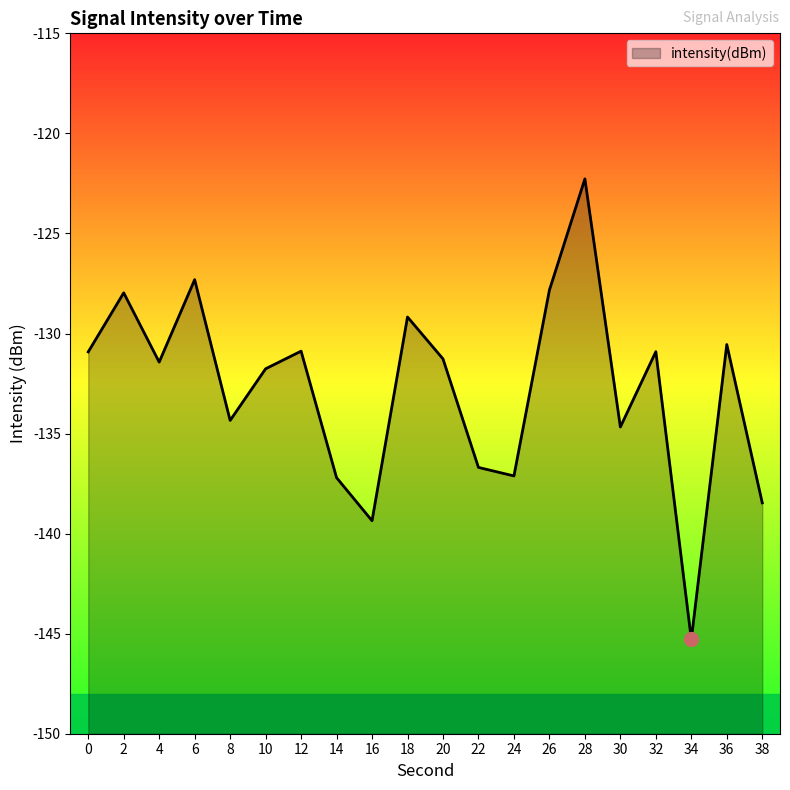

What is the change in value from 26 to 34?

-17.5